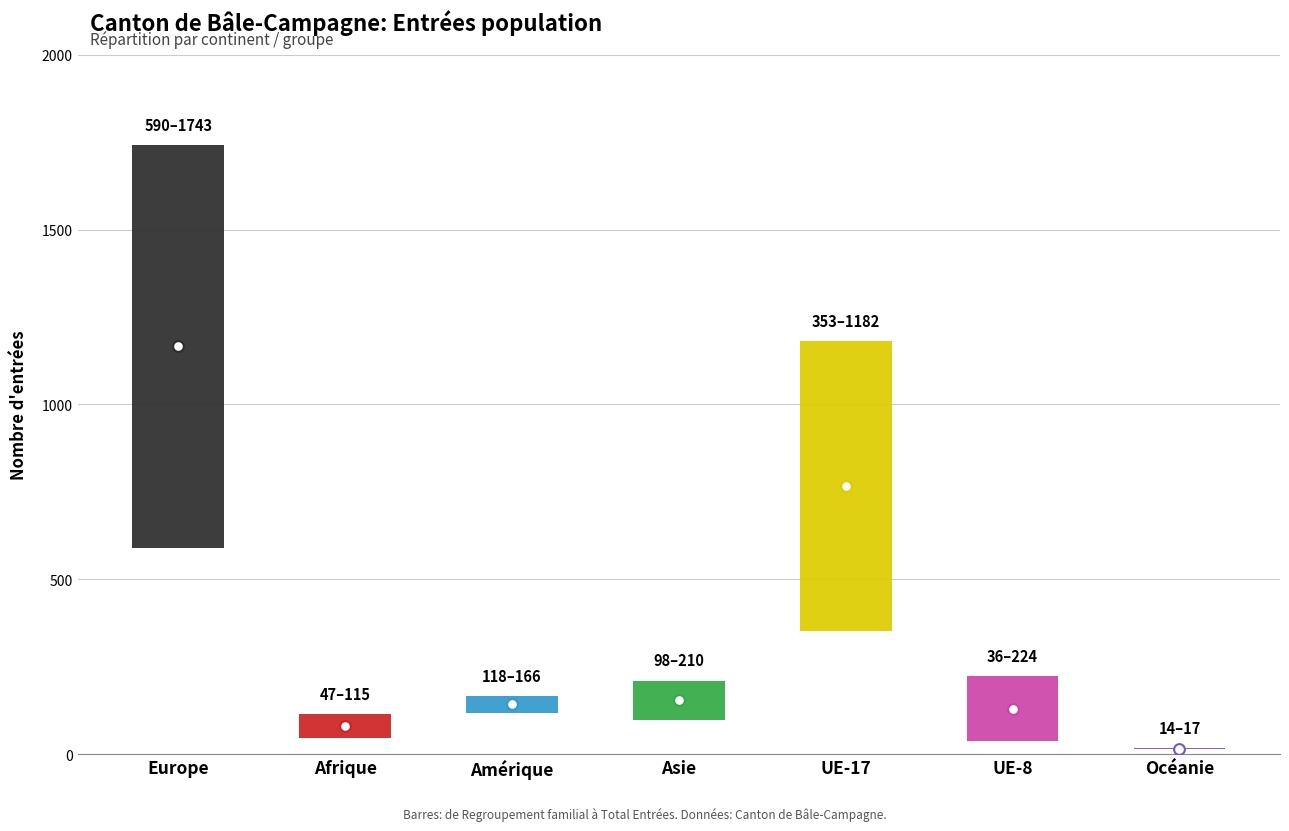

Which series has the largest Y range (max minus min)?

Total Entrées